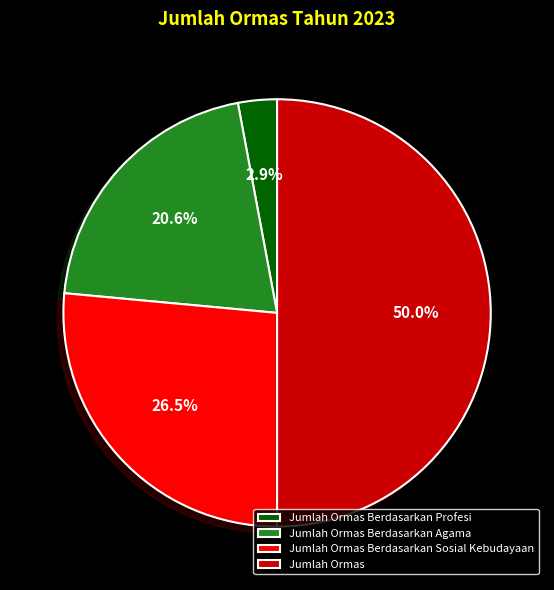

True or false: Jumlah Ormas Berdasarkan Profesi accounts for 3% of the total.

True